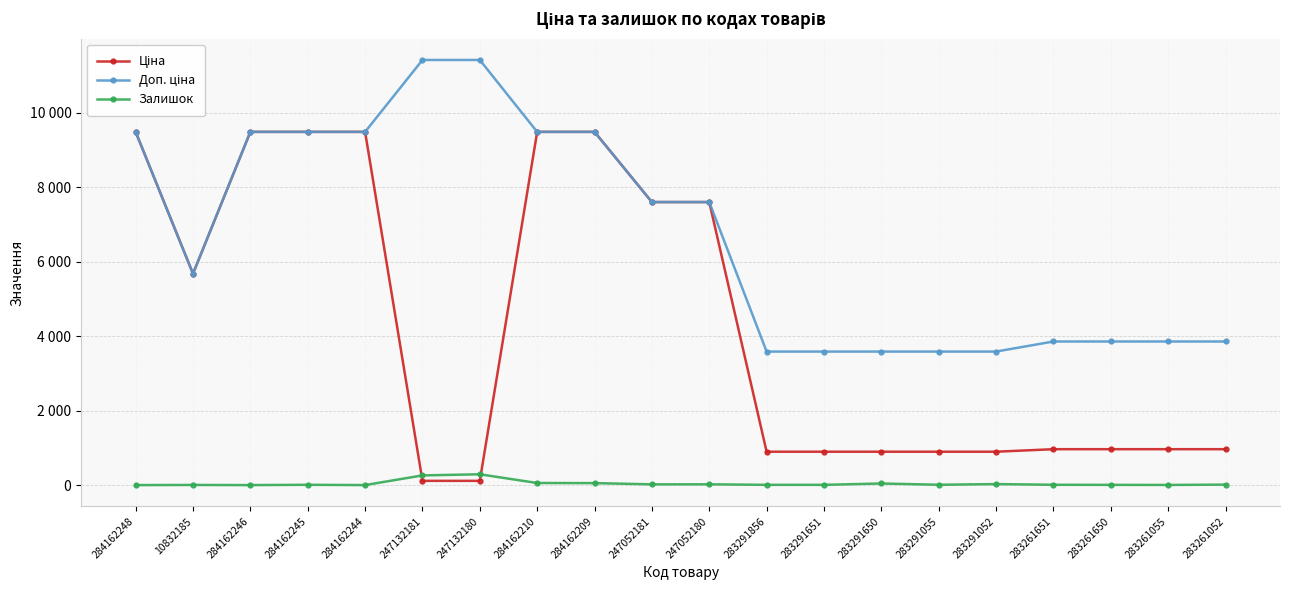

The value of Ціна at 283261052 is 963.5. True or false?

True